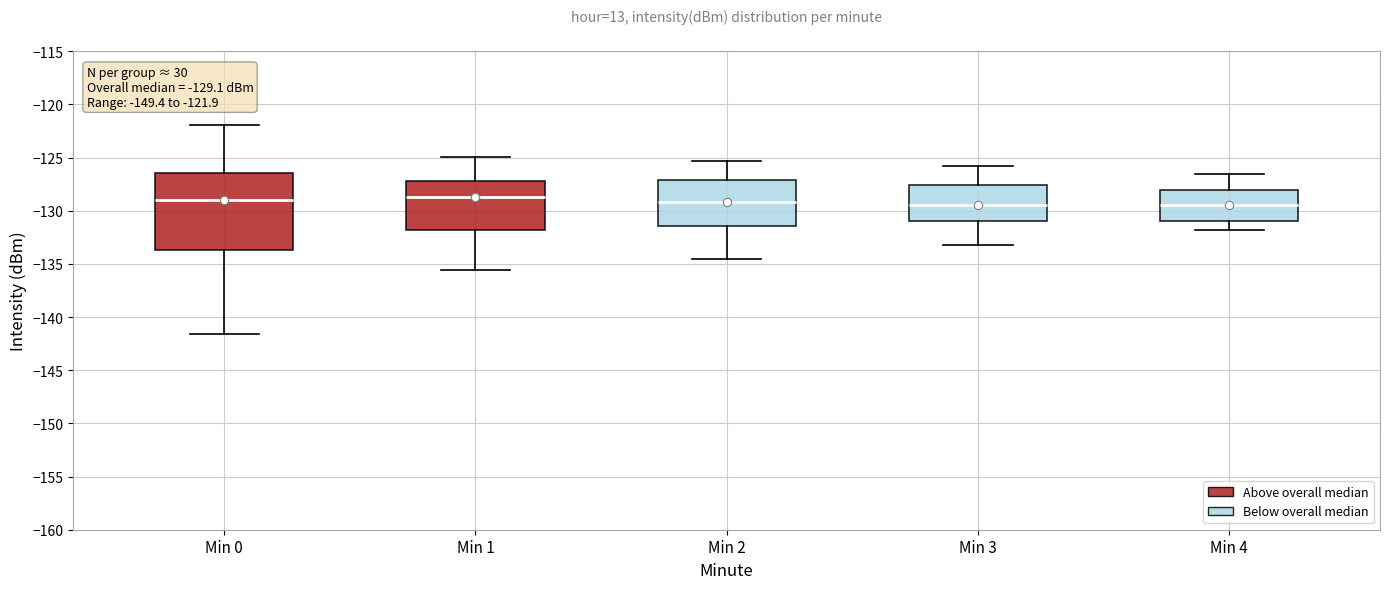

Which box is the tallest, from its lower edge to its upper edge?

Min 0